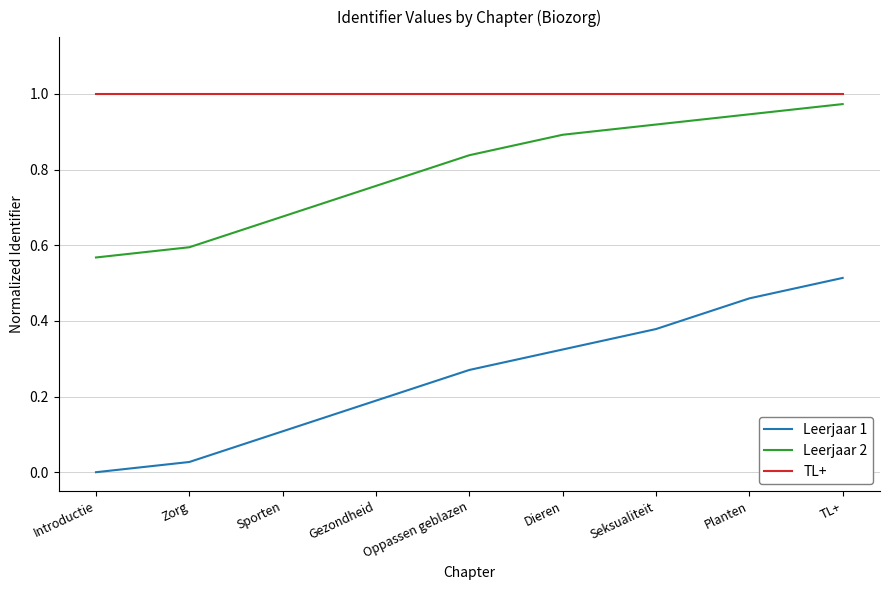

Which series has the largest range (max minus min)?

Leerjaar 1